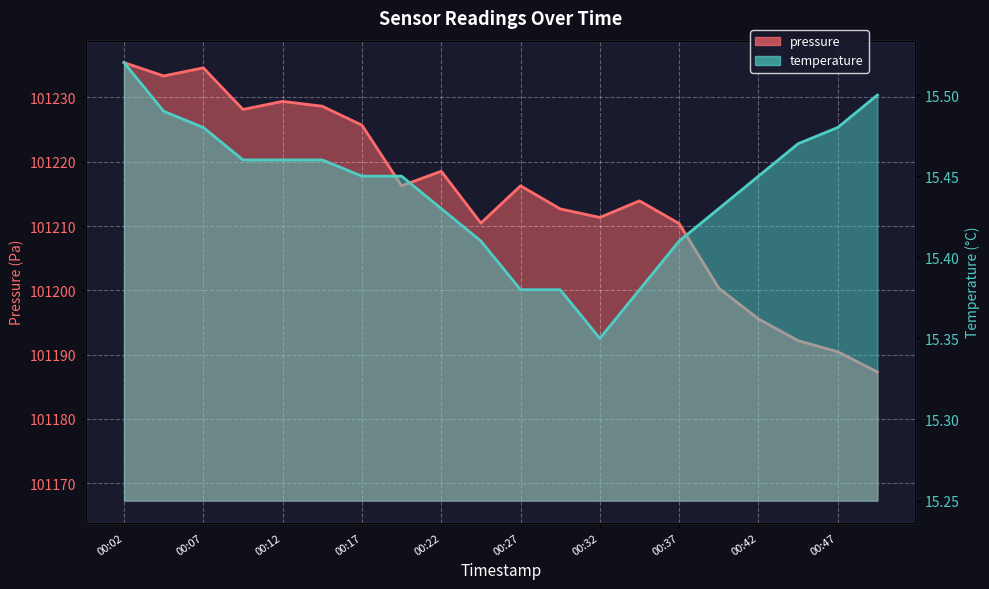

Reading left to right, transcribe all the data shown in this chart.

pressure: 00:02=101235.4	00:04=101233.3	00:07=101234.6	00:09=101228.1	00:12=101229.4	00:14=101228.6	00:17=101225.7	00:19=101216.2	00:22=101218.5	00:24=101210.4	00:27=101216.2	00:29=101212.7	00:32=101211.3	00:34=101213.9	00:37=101210.4	00:39=101200.3	00:42=101195.6	00:44=101192.2	00:47=101190.4	00:49=101187.3
temperature: 00:02=15.5	00:04=15.5	00:07=15.5	00:09=15.5	00:12=15.5	00:14=15.5	00:17=15.4	00:19=15.4	00:22=15.4	00:24=15.4	00:27=15.4	00:29=15.4	00:32=15.3	00:34=15.4	00:37=15.4	00:39=15.4	00:42=15.4	00:44=15.5	00:47=15.5	00:49=15.5